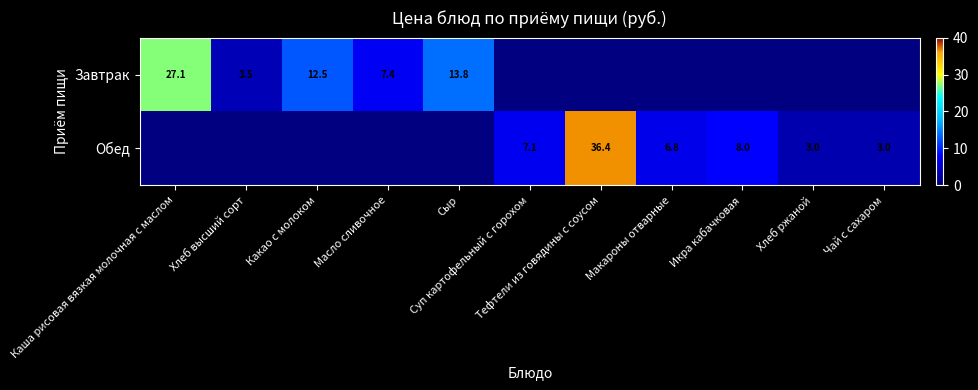

Which series changed the most between Каша рисовая вязкая молочная с маслом and Какао с молоком?

Завтрак